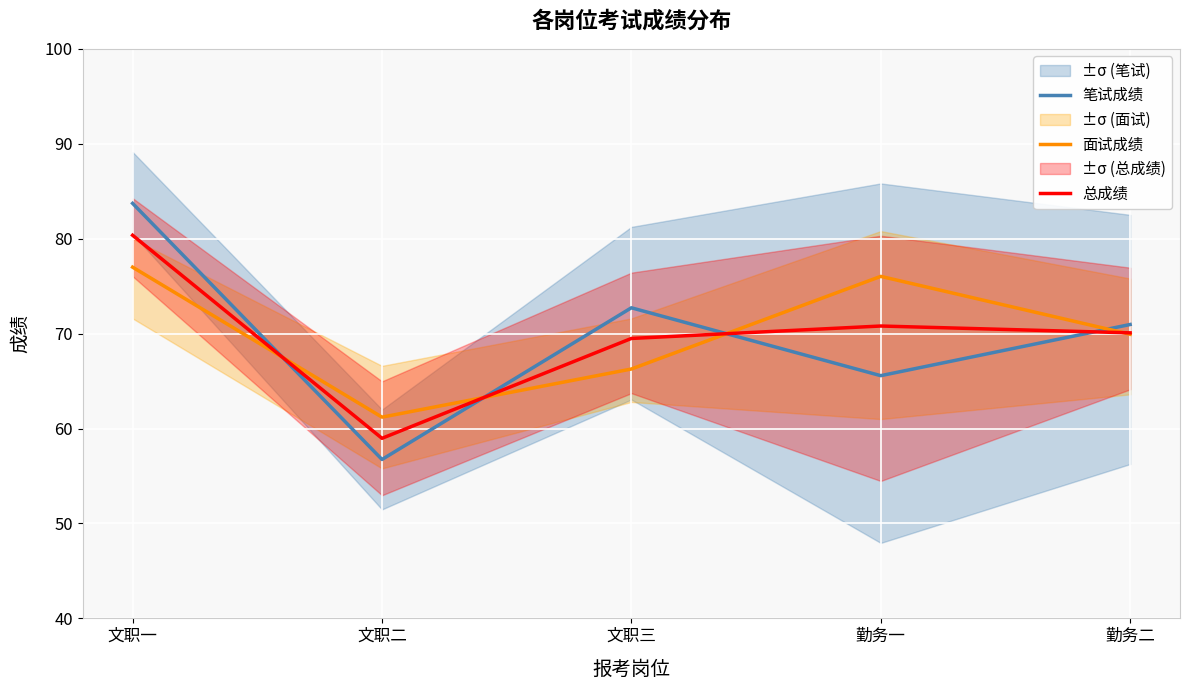

At which label is 总成绩 closest to 69?

文职三